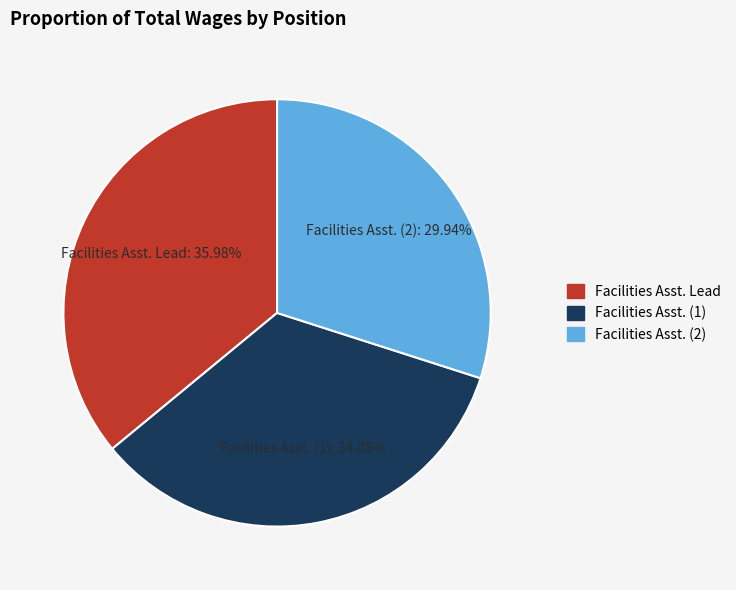

To the nearest percent, what is the average slice percentage?

33%